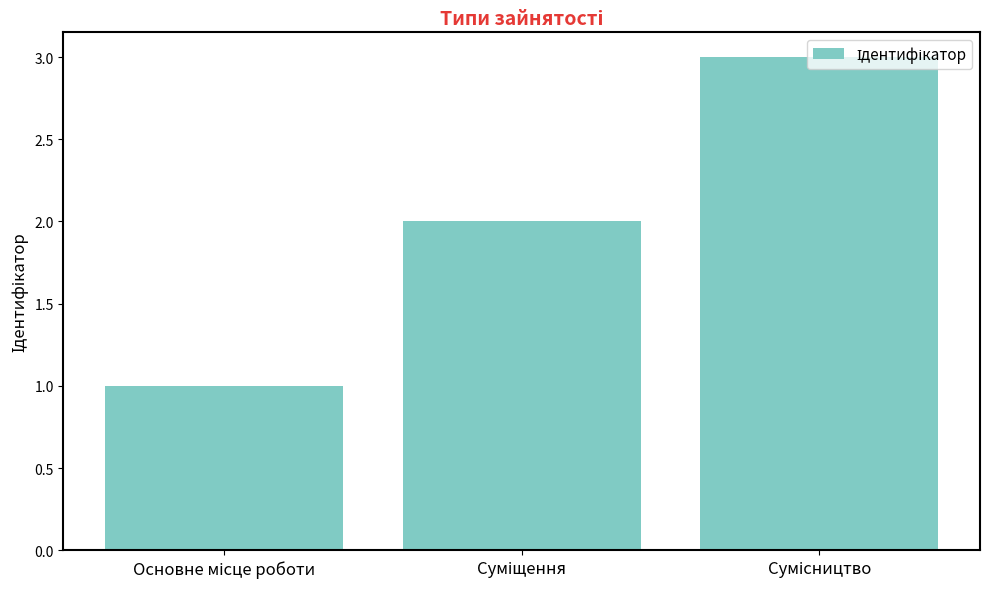

What is the greatest value displayed?

3